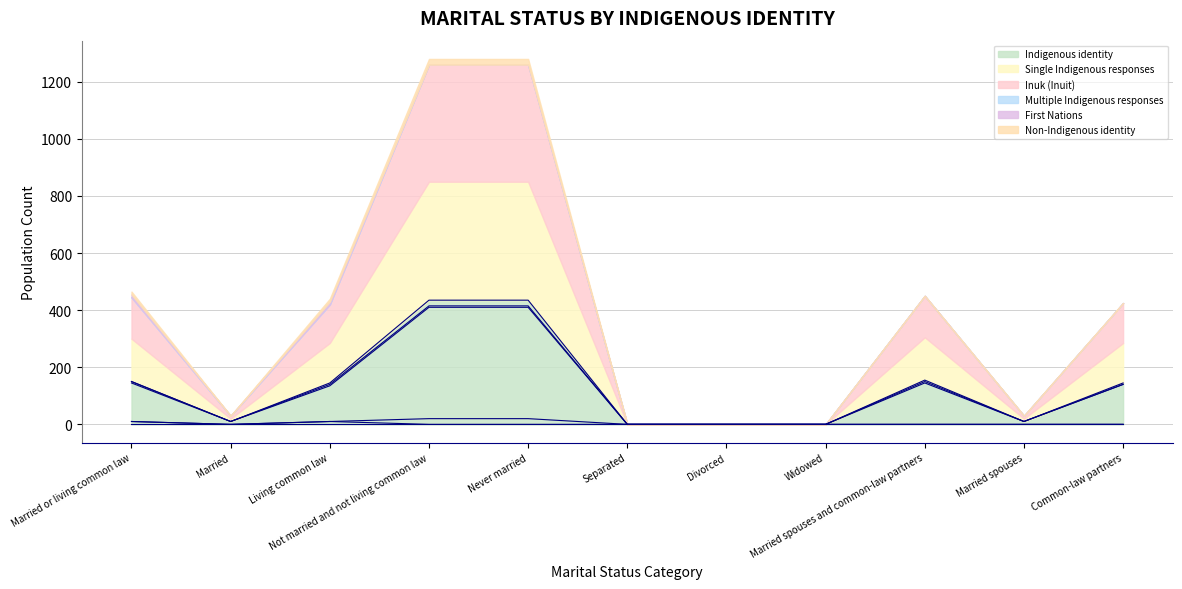

Which series has the widest spread of values?

Indigenous identity